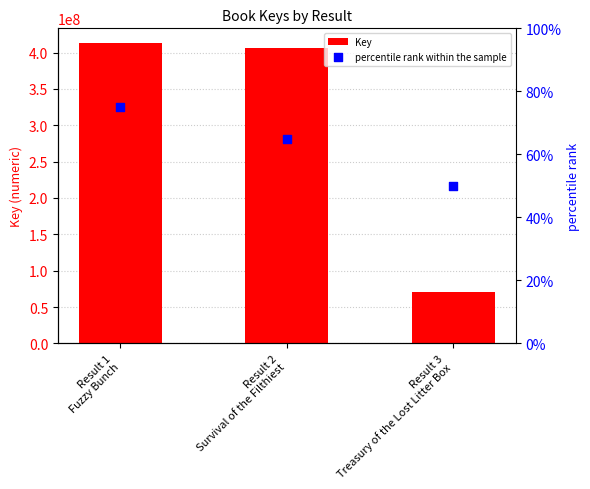

At how many categories does at least one series exceed 323183542?

2